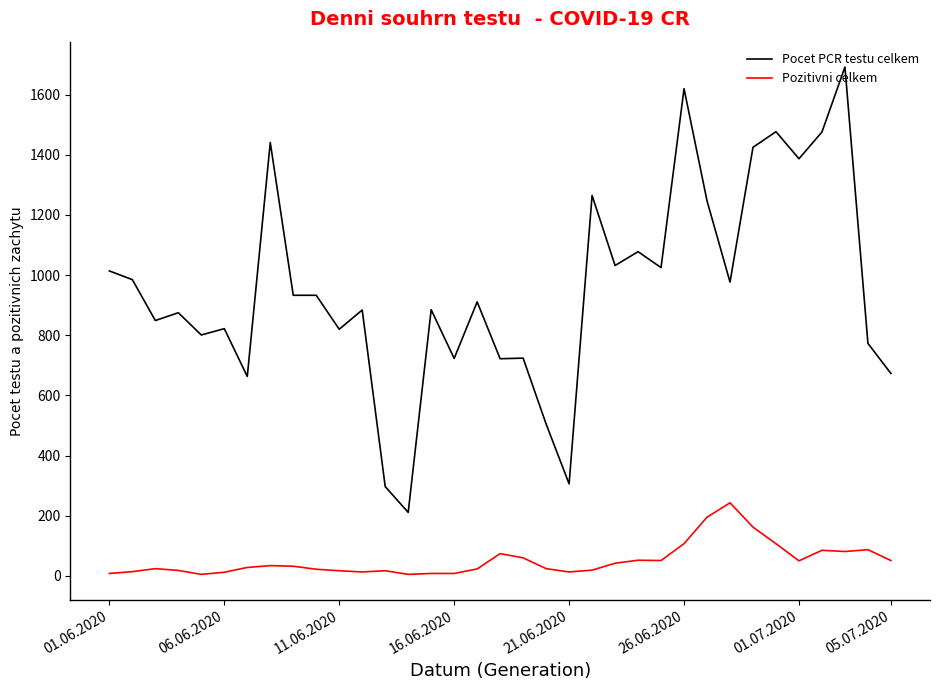

Rank the series by their maximum value, from highest to lowest.

Pocet PCR testu celkem, Pozitivni celkem